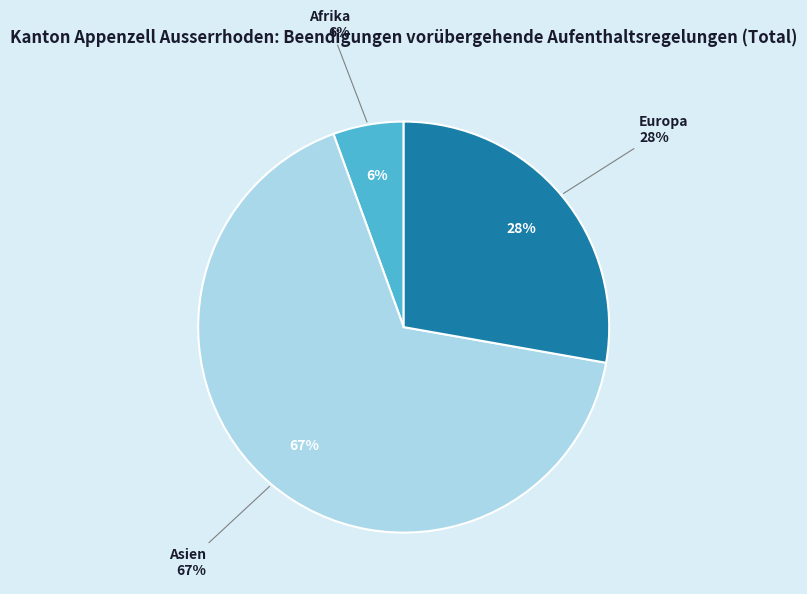

Is the sum of Asien and Afrika greater than half?

Yes